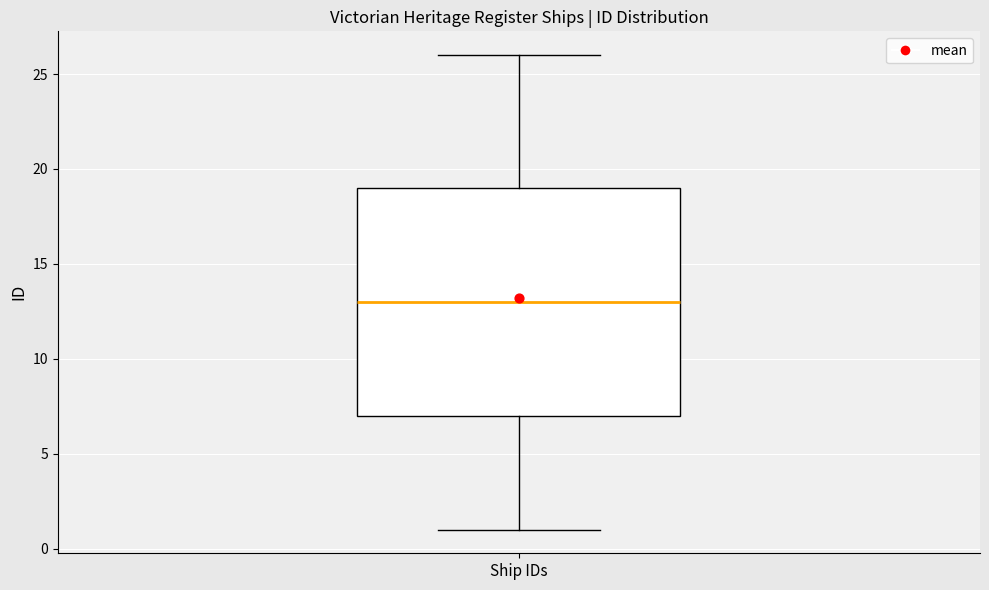

Where is the lower edge of the box for Ship IDs on the y-axis? The values are not printed on the chart, so give them approximately, as read against the axis.

7